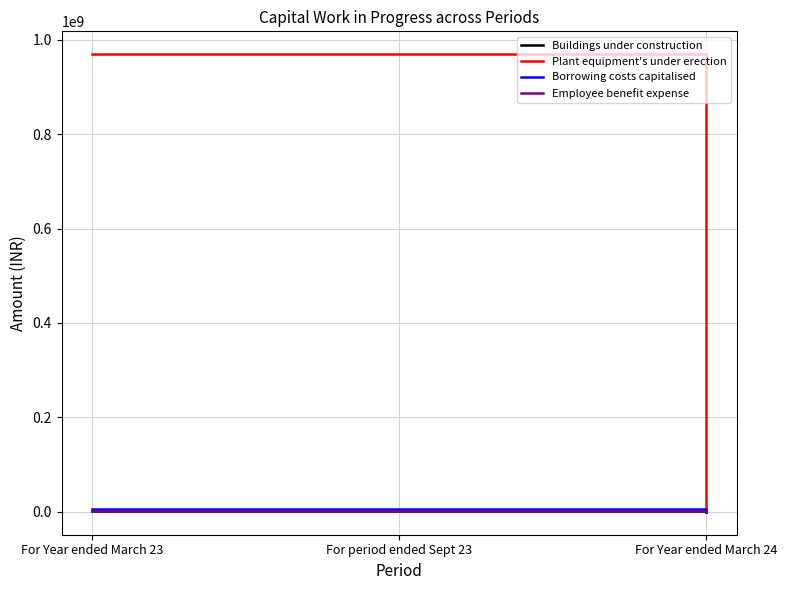

Which series has the largest total across all categories?

Plant equipment's under erection